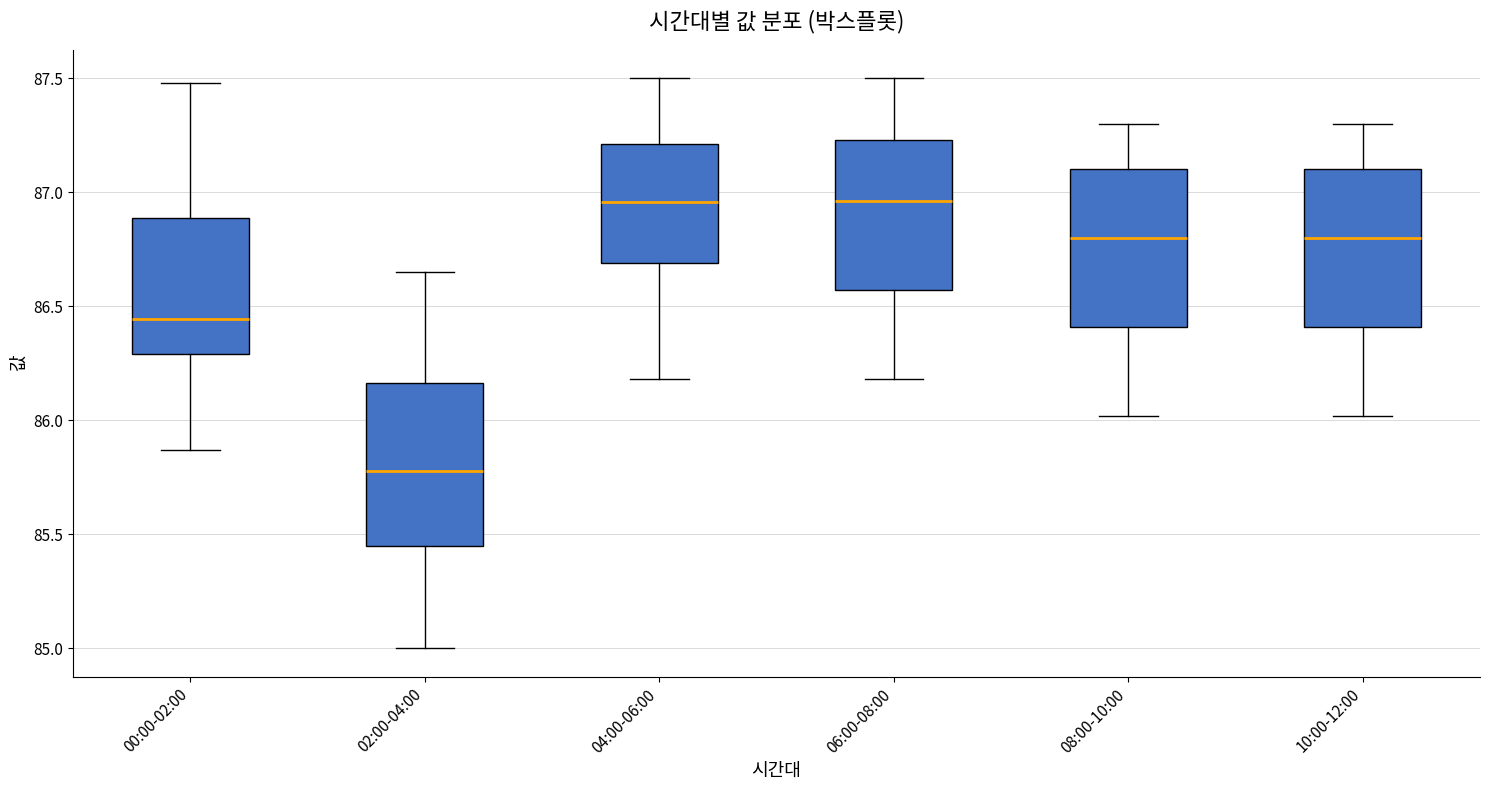

Reading left to right, read every box against the y-axis: the position of its median line, the range the box covers, and the ends of its whiskers. The values are not printed on the chart, so give them approximately, as read against the axis.

00:00-02:00: median 86.45, box 86.30 to 86.90, whiskers 85.85 to 87.50
02:00-04:00: median 85.80, box 85.45 to 86.15, whiskers 85.00 to 86.65
04:00-06:00: median 86.95, box 86.70 to 87.20, whiskers 86.20 to 87.50
06:00-08:00: median 86.95, box 86.55 to 87.25, whiskers 86.20 to 87.50
08:00-10:00: median 86.80, box 86.40 to 87.10, whiskers 86.00 to 87.30
10:00-12:00: median 86.80, box 86.40 to 87.10, whiskers 86.00 to 87.30